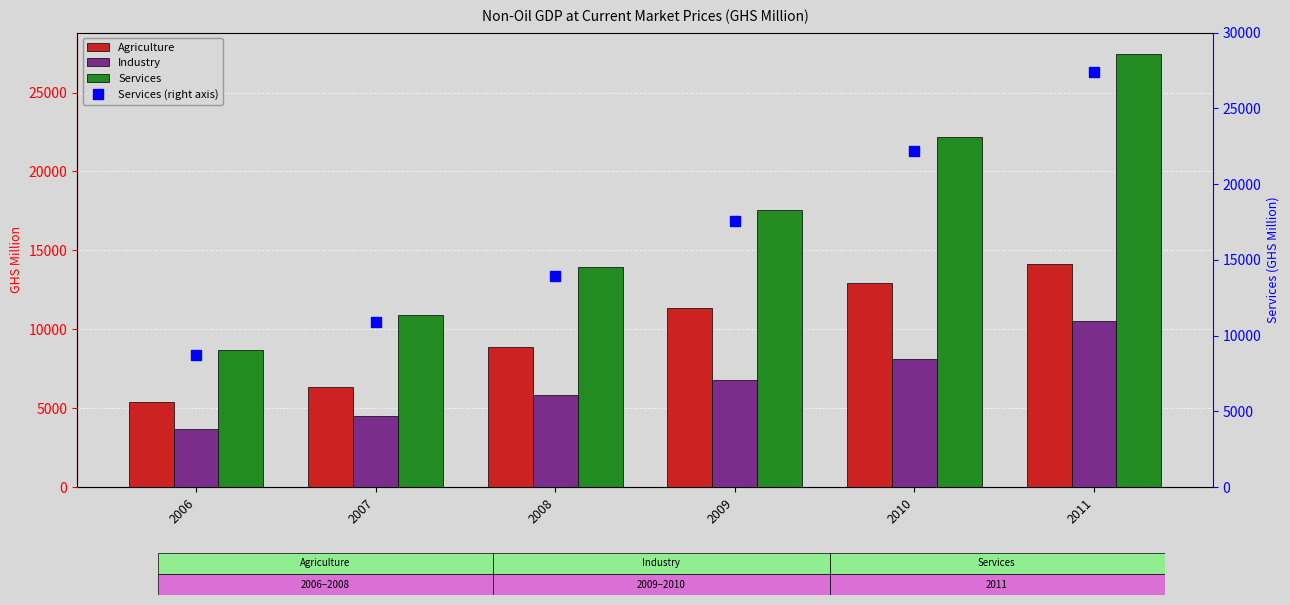

At how many categories does at least one series exceed 4384?

6